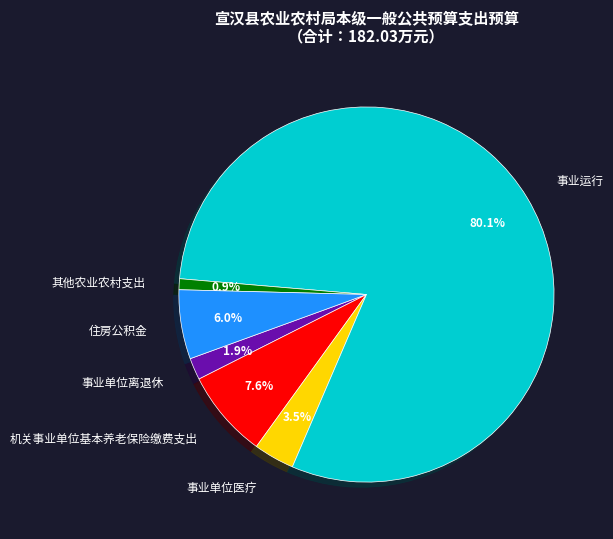

The 其他农业农村支出 slice represents 11% of the pie. True or false?

False